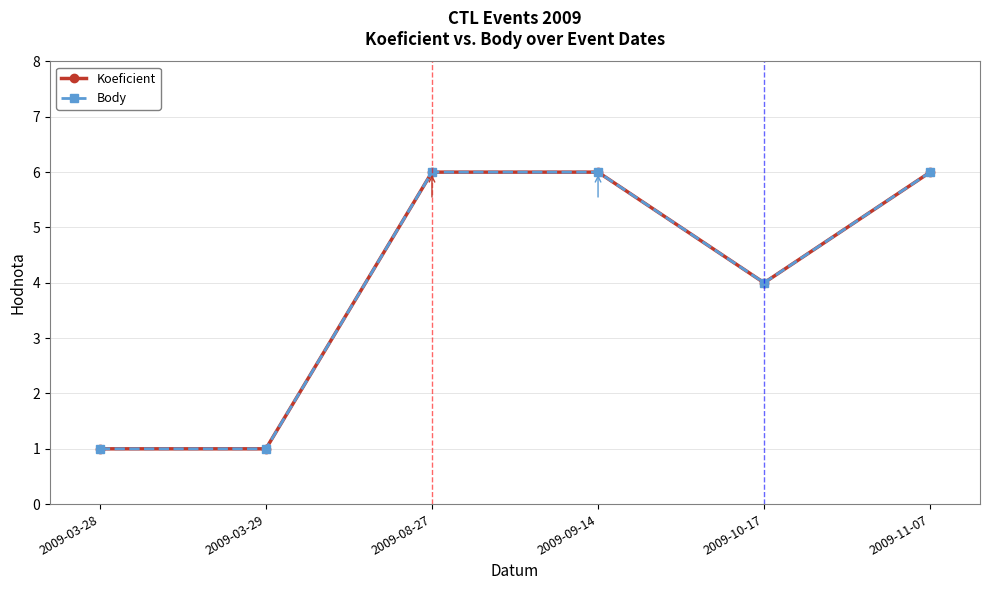

True or false: Koeficient and Body intersect in this chart.

False